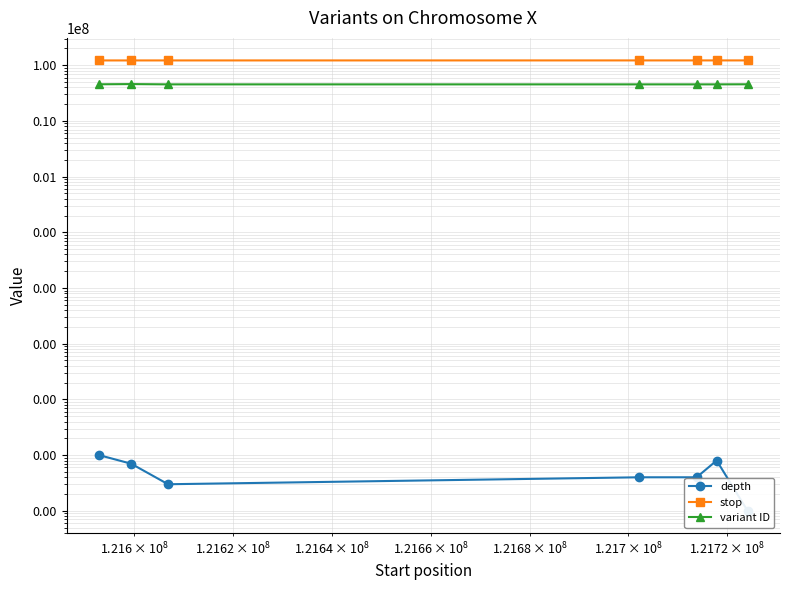

True or false: stop and variant ID intersect in this chart.

False